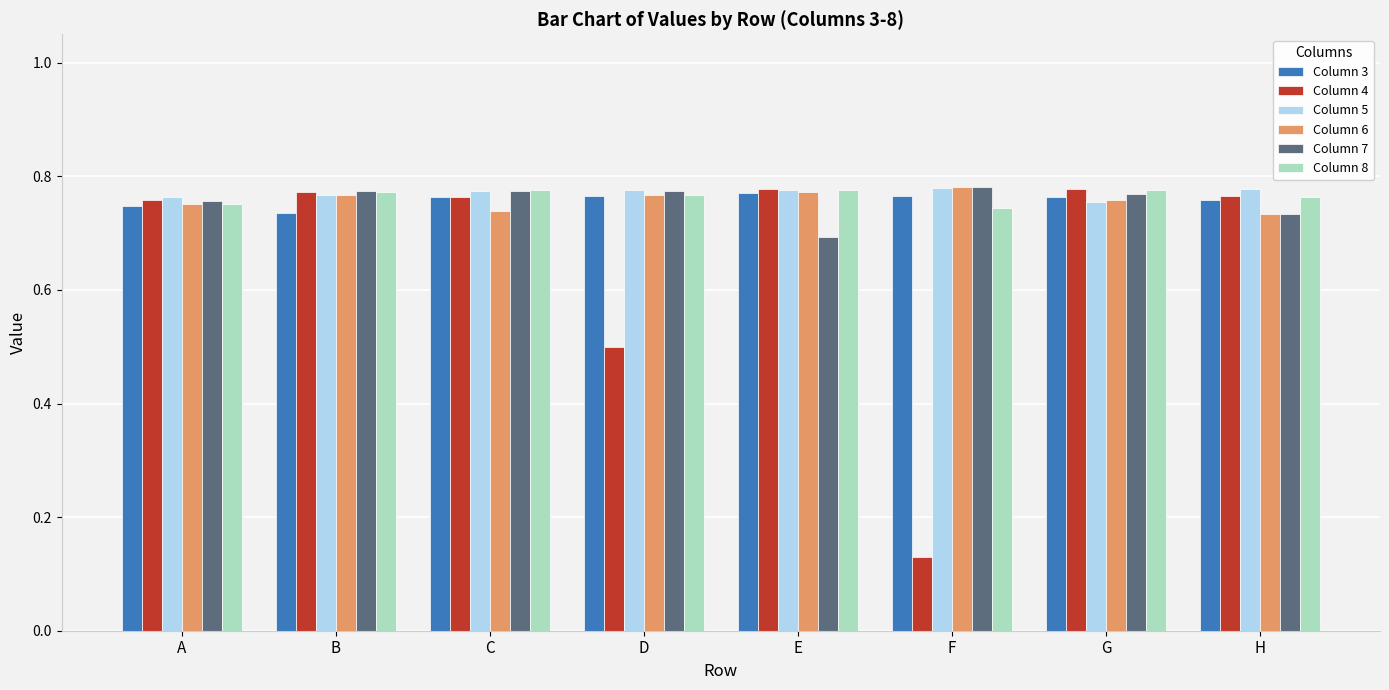

What is the value of the Column 4 bar at the 4th from the left?

0.5